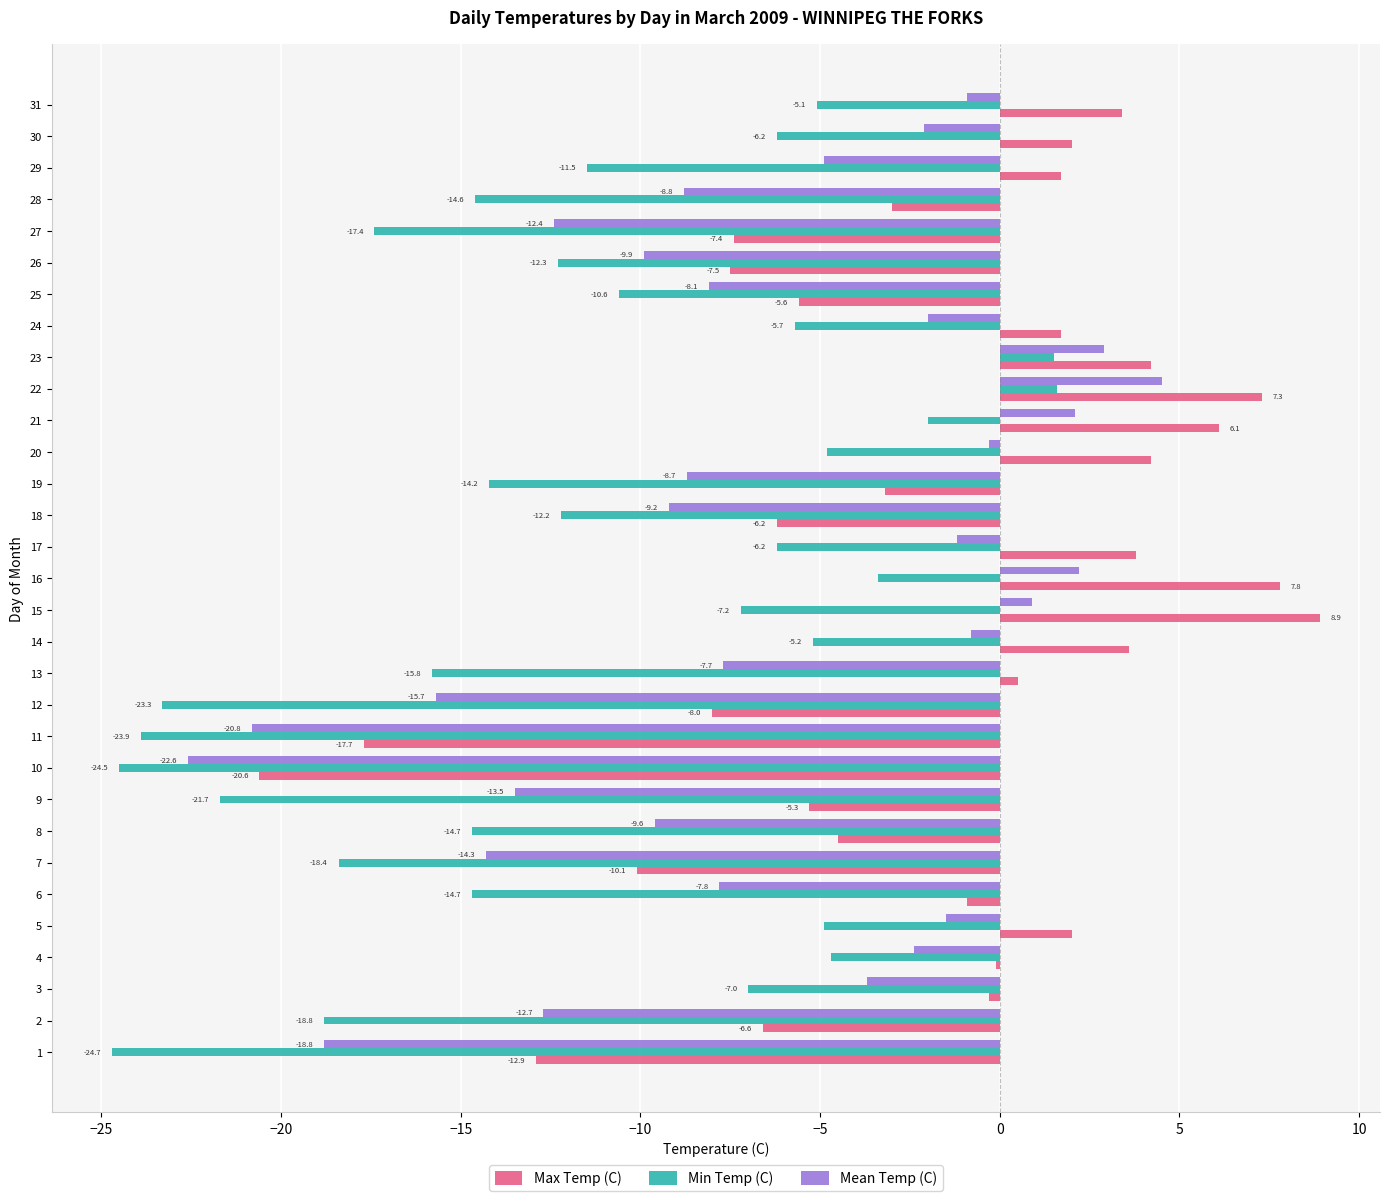

Which series changed the most between 13 and 29?

Min Temp (C)